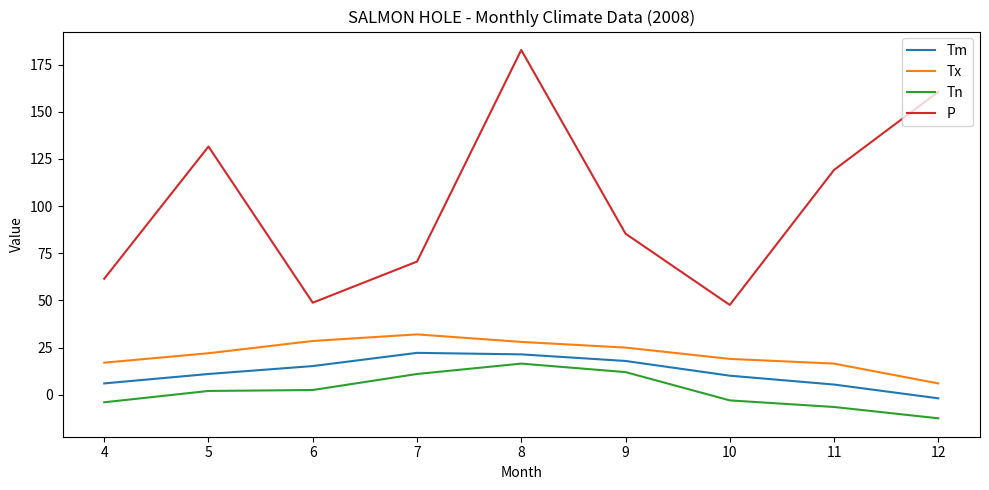

True or false: Tm and Tn intersect in this chart.

False